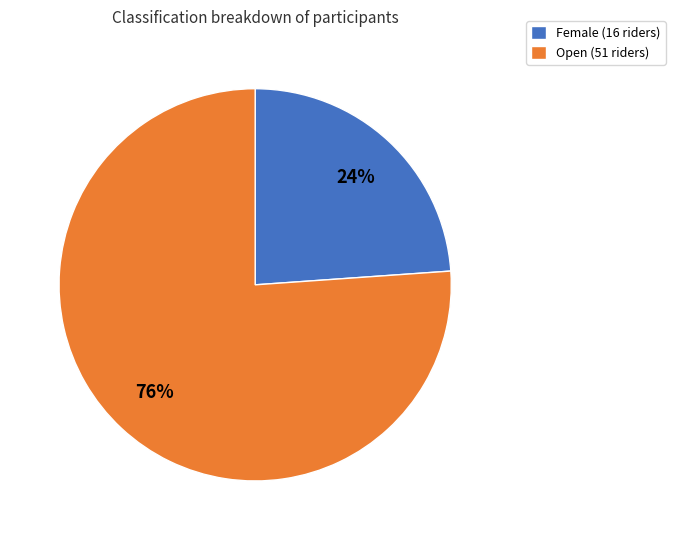

Do Female (16 riders) and Open (51 riders) together represent more than half of the pie?

Yes